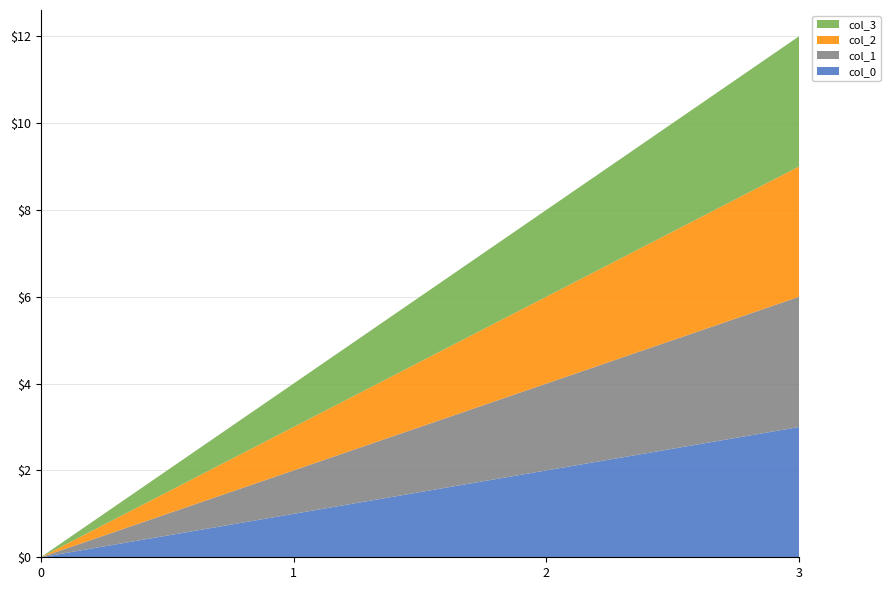

Reading right to left, what are all the values shown in this chart?

col_0: 3	2	1	0
col_1: 3	2	1	0
col_2: 3	2	1	0
col_3: 3	2	1	0